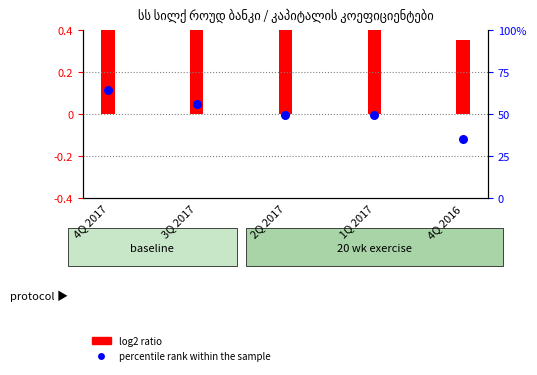

What is the ratio of the value at 3Q 2017 to the value at 2Q 2017?

1.1